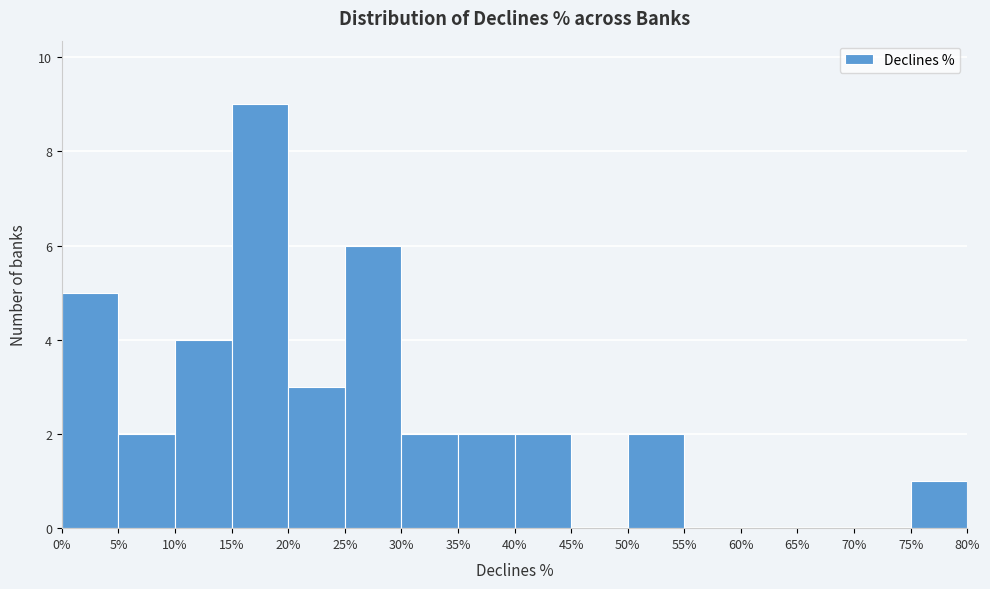

Which range on the x-axis has the tallest bar?

15% to 20%